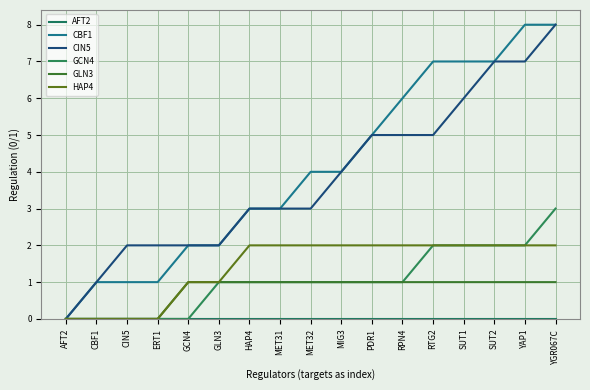

Which series changed the most between CIN5 and PDR1?

CBF1